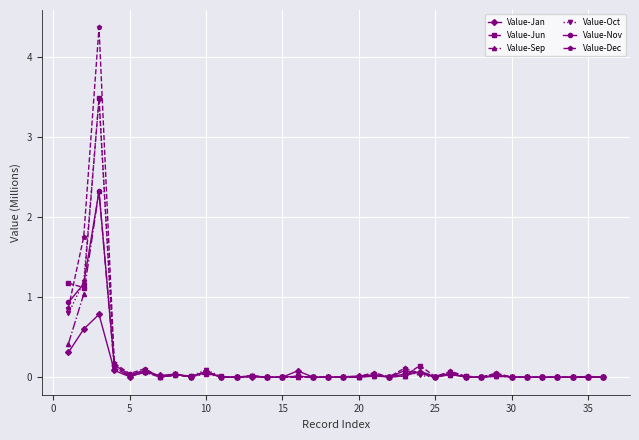

True or false: Value-Dec has more than 2 interior local peaks.

True